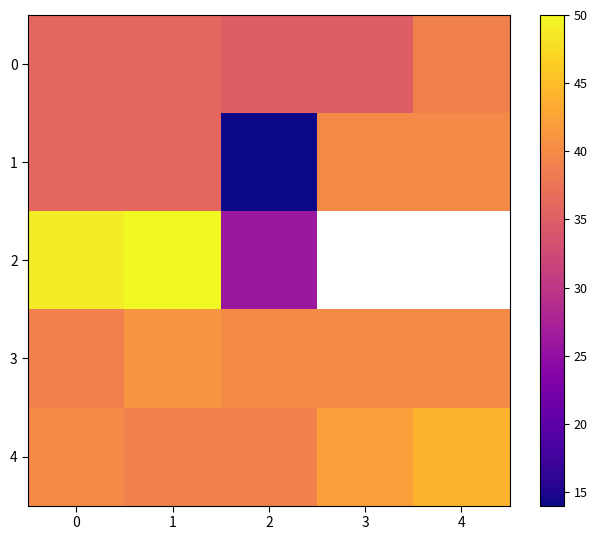

Which category has the highest value across all series?

1